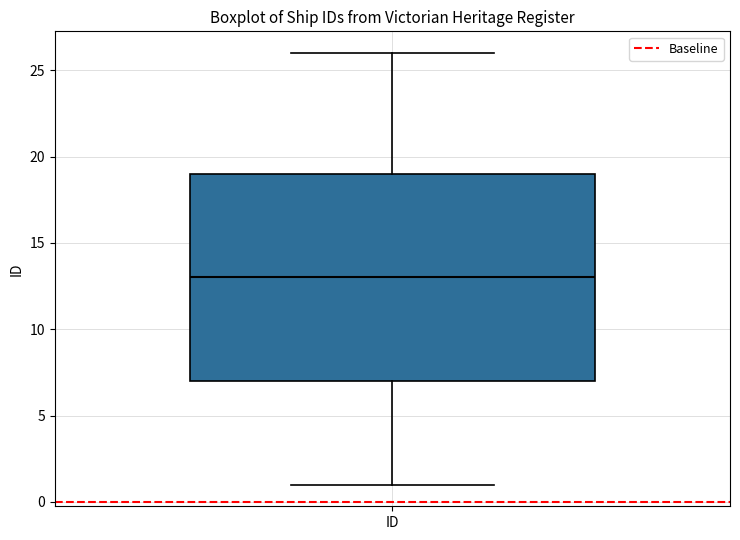

Read this box plot against the y-axis: the position of the median line, the range covered by the box, and the ends of both whiskers. The values are not printed on the chart, so give them approximately, as read against the axis.

median 13, box 7 to 19, whiskers 1 to 26